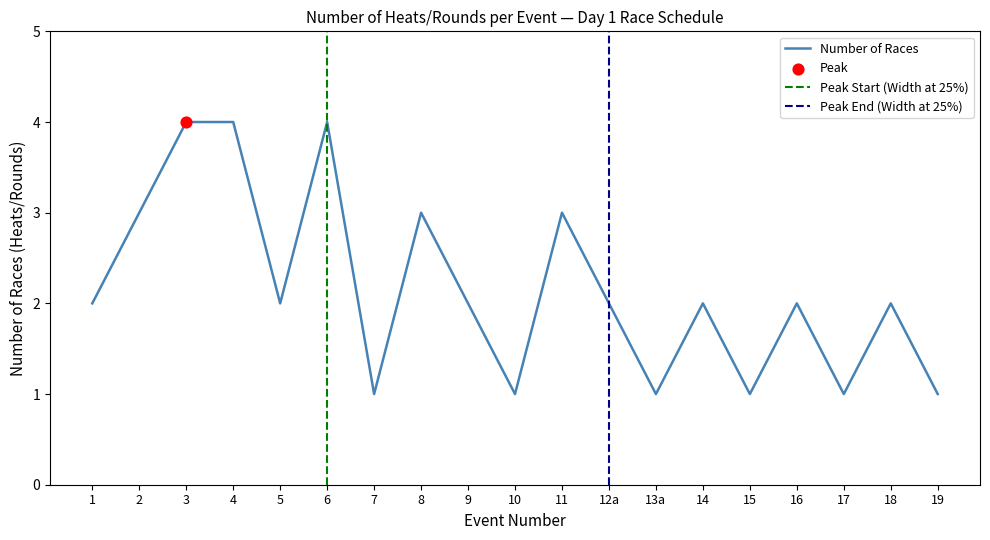

Is it true that Number of Races equals 2 at 14?

True